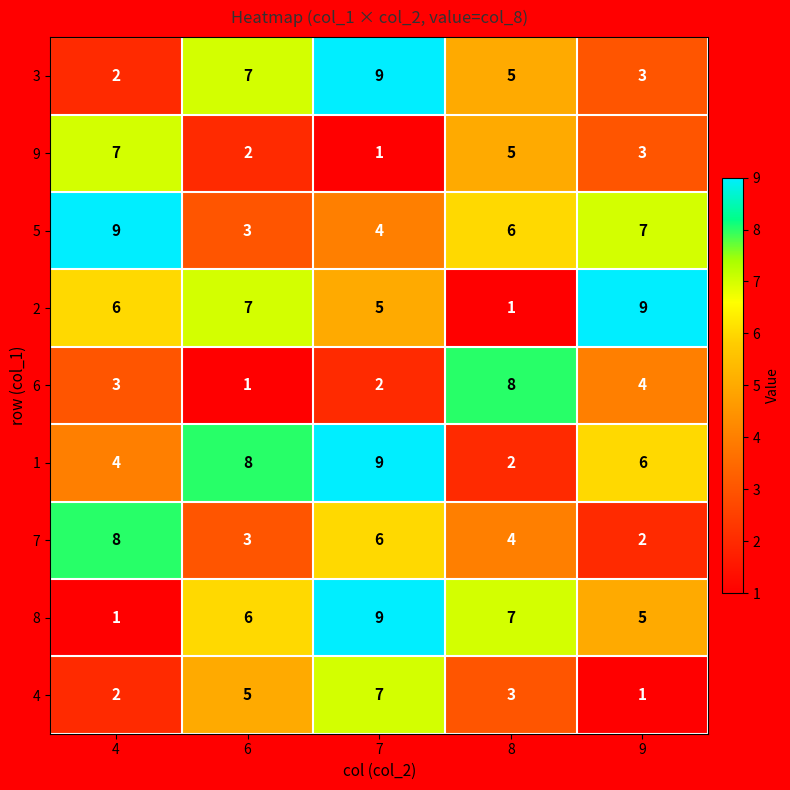

What is the difference between the maximum and minimum values in the 6 series?

7